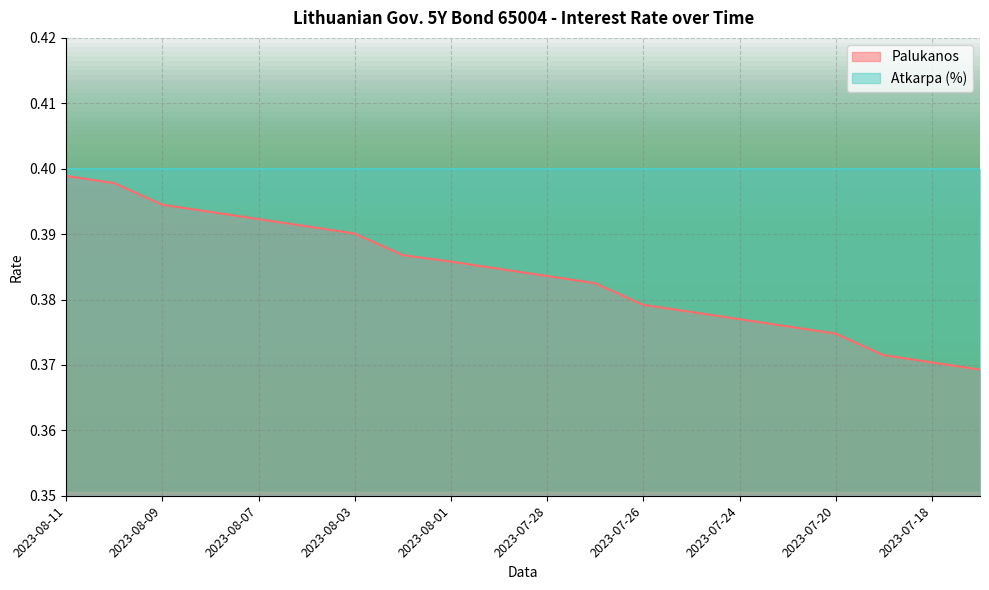

Which category has the highest value across all series?

2023-08-11